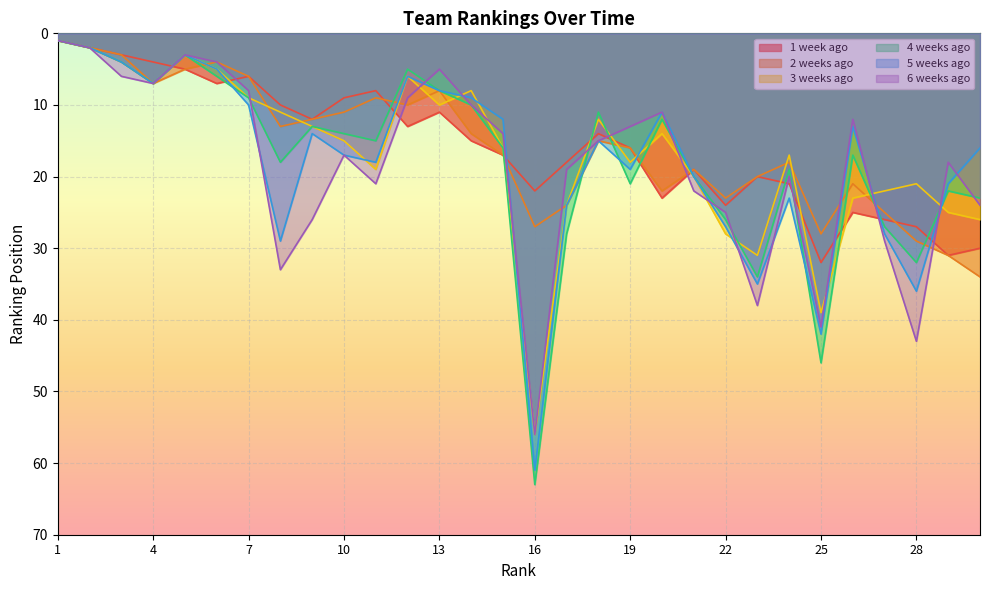

What is the approximate value of 2 weeks ago at 30, to the nearest 10?

30